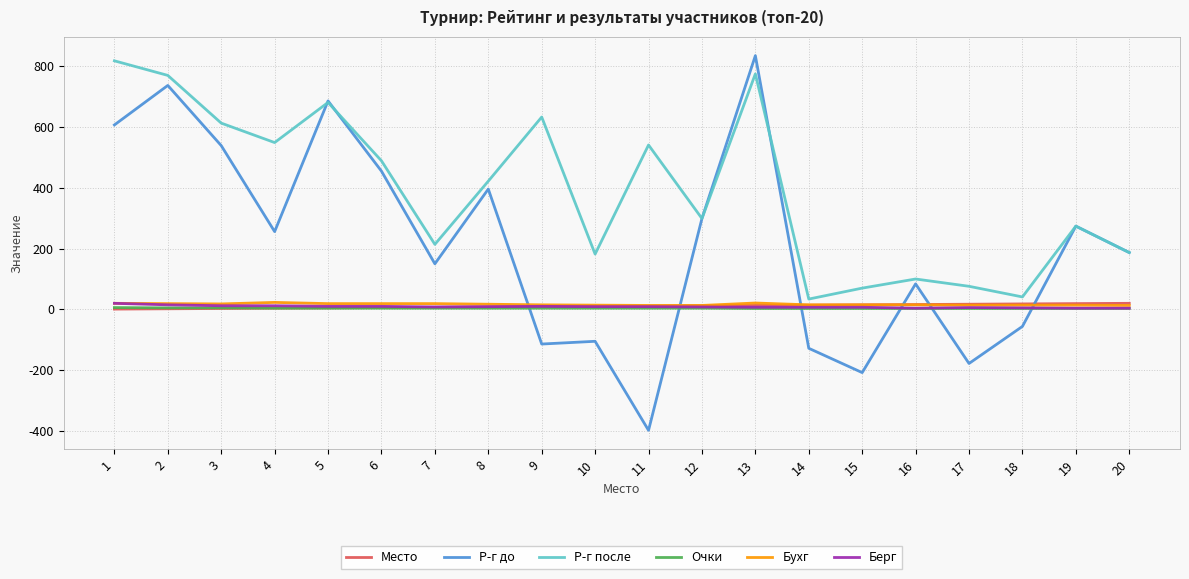

At which category is the sum across all series the highest?

13